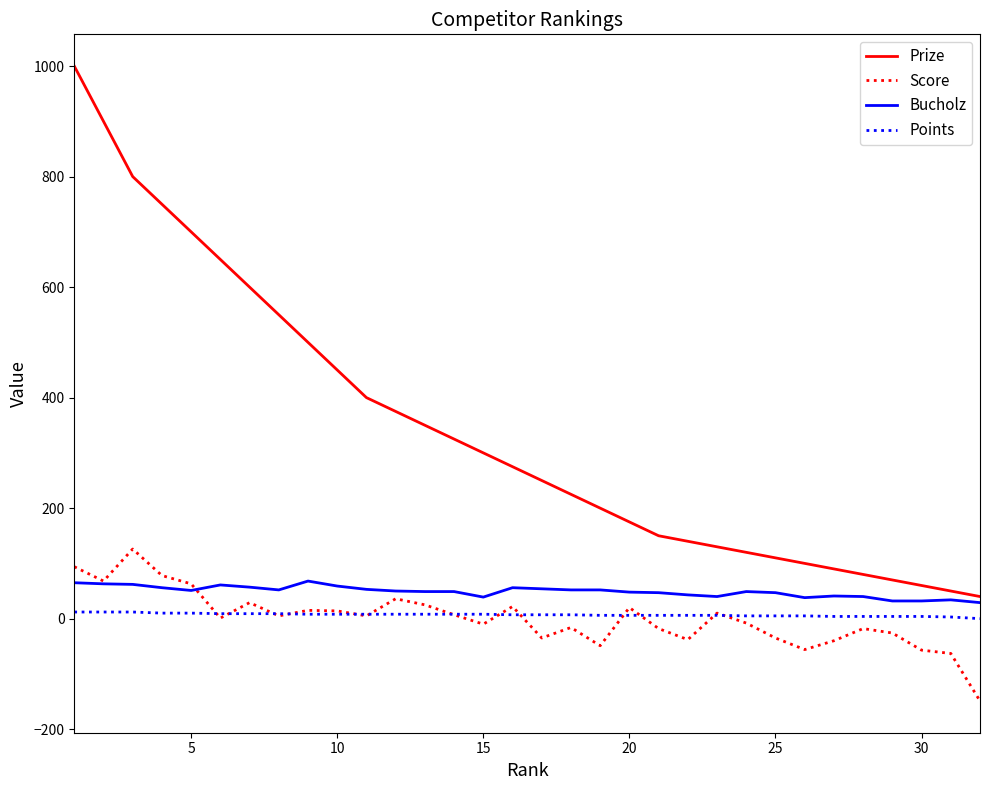

What is the highest value of the Score series?

126